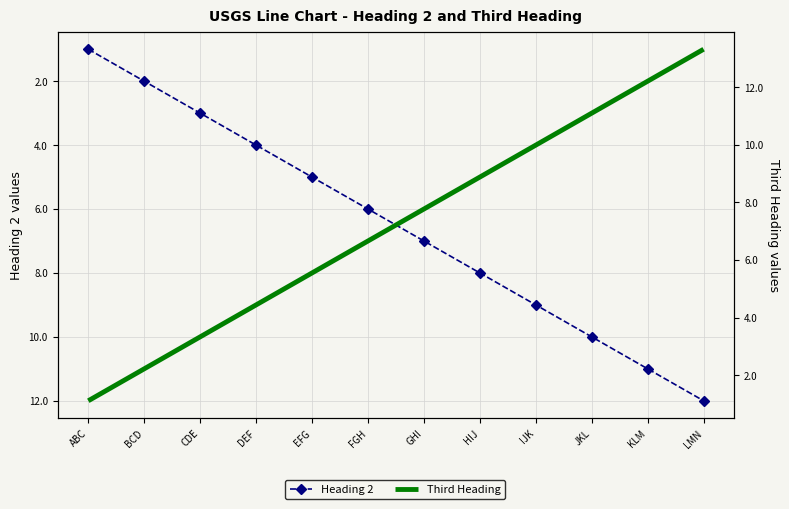

List the labels in order of Heading 2 value, smallest first.

ABC, BCD, CDE, DEF, EFG, FGH, GHI, HIJ, IJK, JKL, KLM, LMN